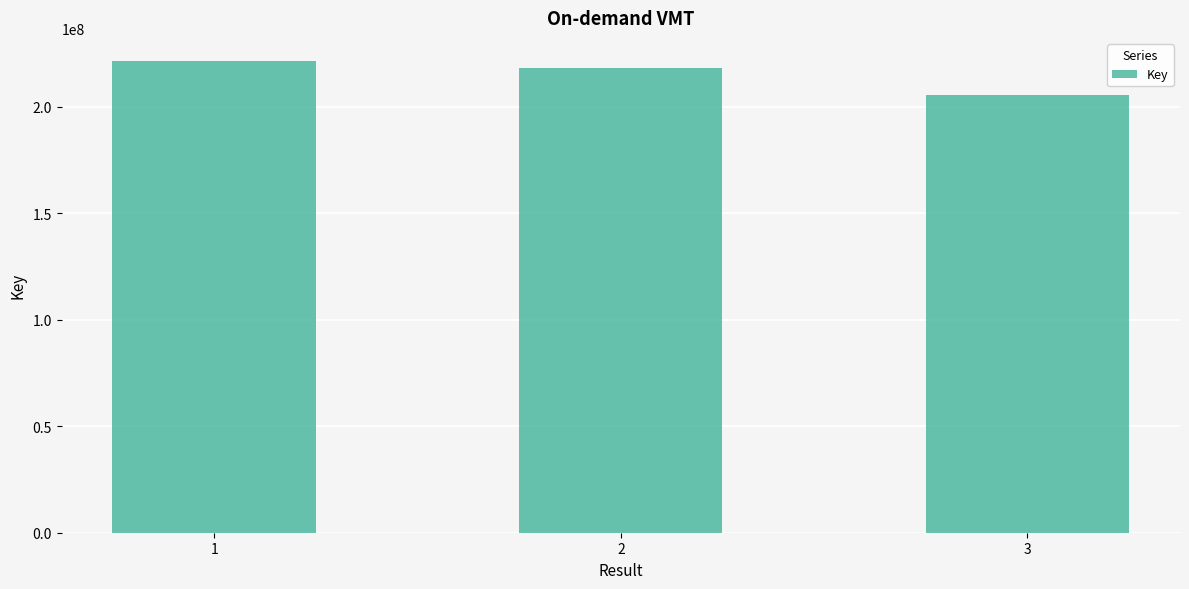

Are the bars grouped side by side (vs. stacked)?

No